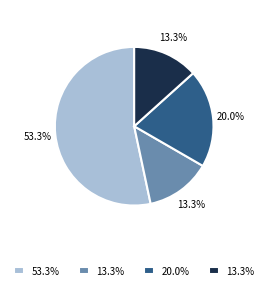

Is there any slice that represents more than half of the pie?

Yes